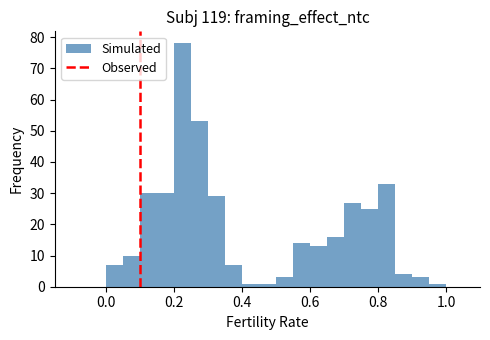

Read against the x-axis, roughly where is the centre of the tallest bar?

0.22